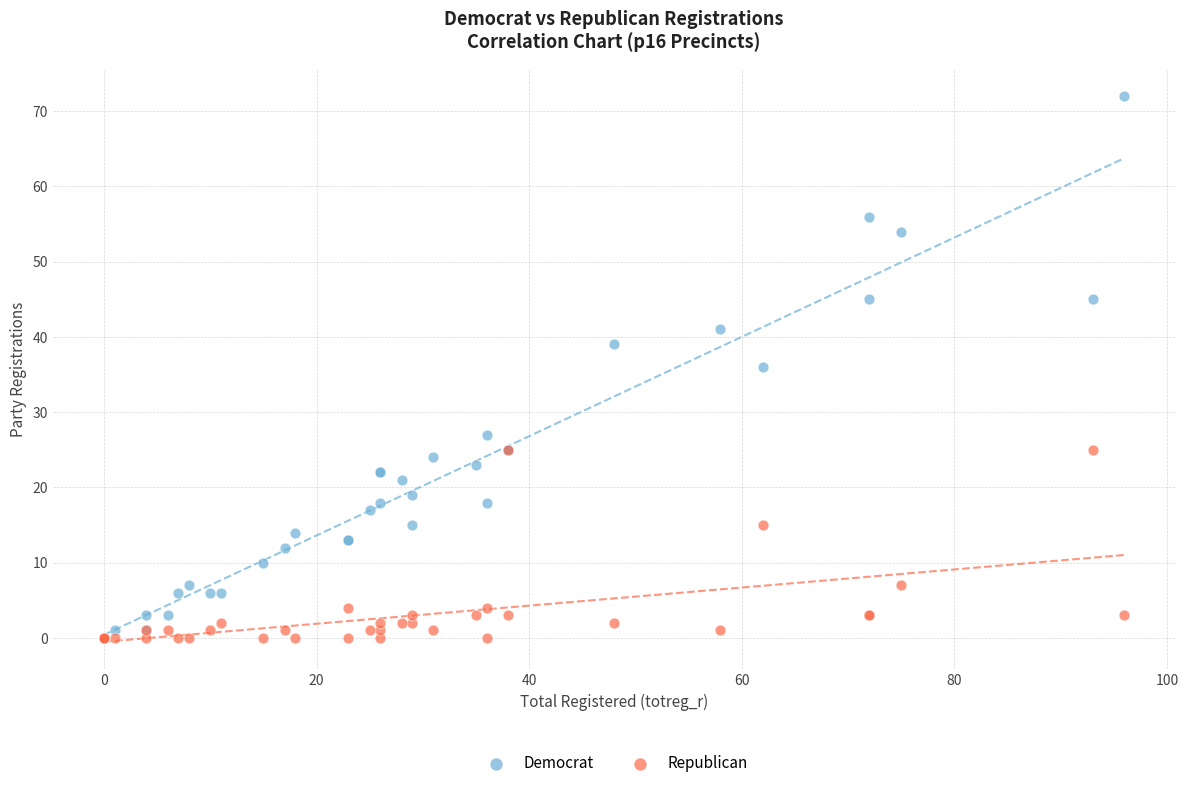

What are all the series names shown in the legend?

Democrat, Republican